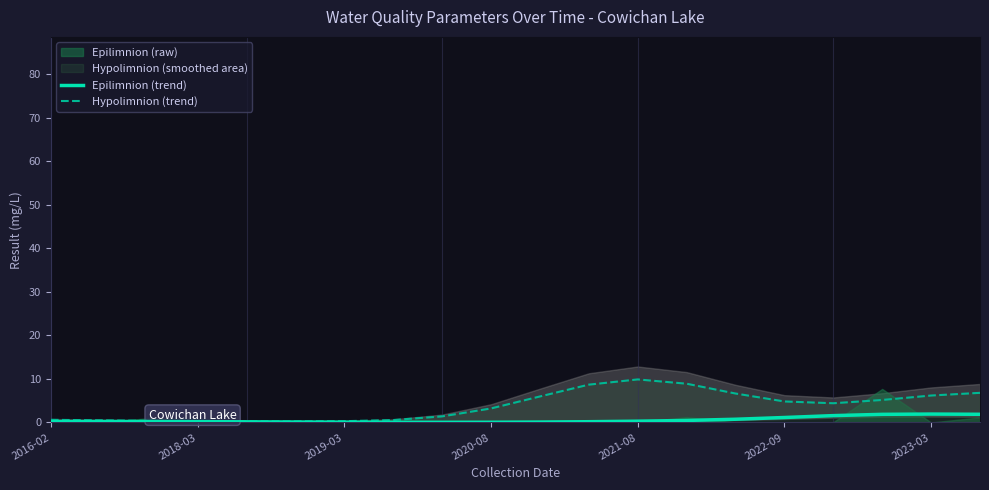

The Hypolimnion (trend) series shows 9.1 at 2023-03. True or false?

False